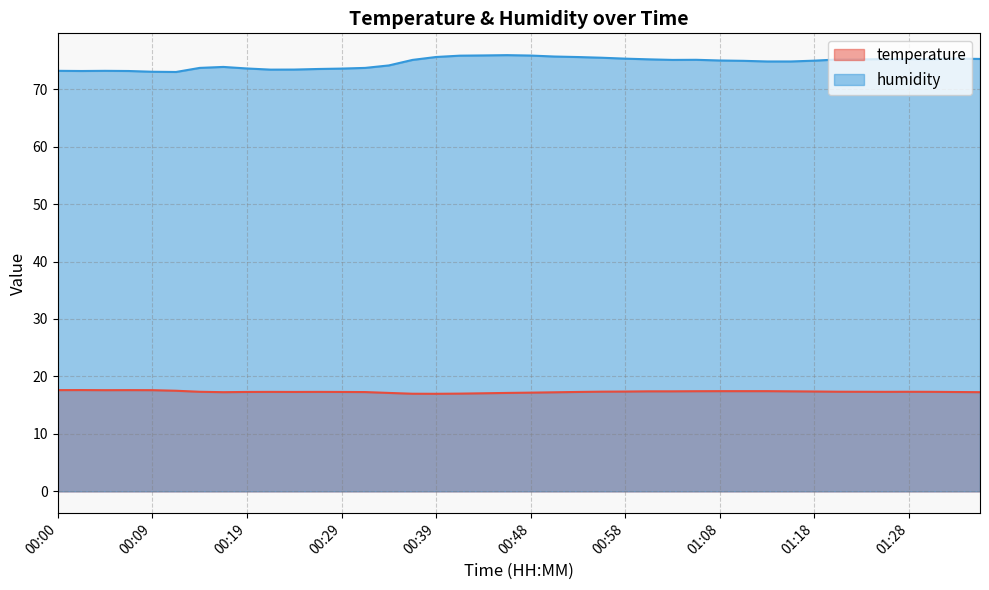

At how many categories does at least one series exceed 53?

40